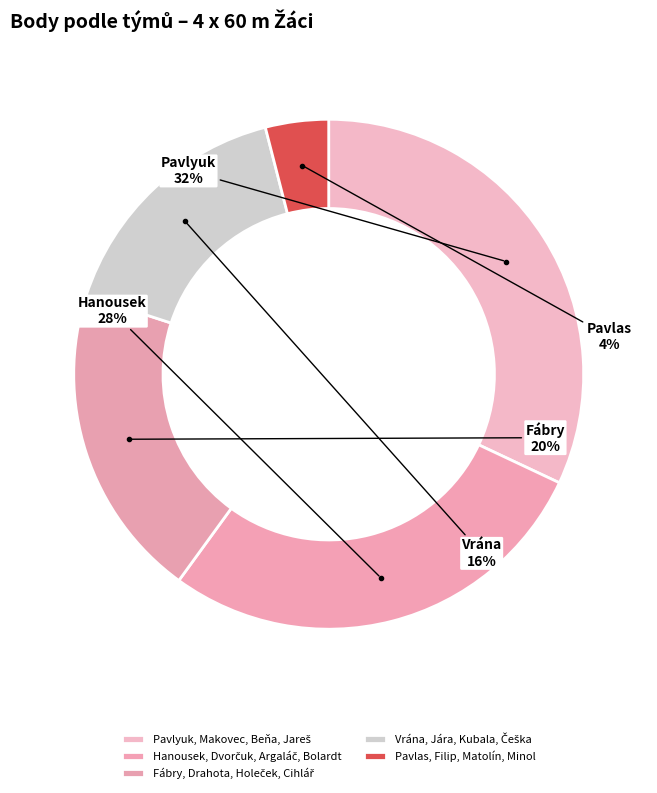

Between Pavlyuk, Makovec, Beňa, Jareš and Vrána, Jára, Kubala, Češka, which is larger?

Pavlyuk, Makovec, Beňa, Jareš